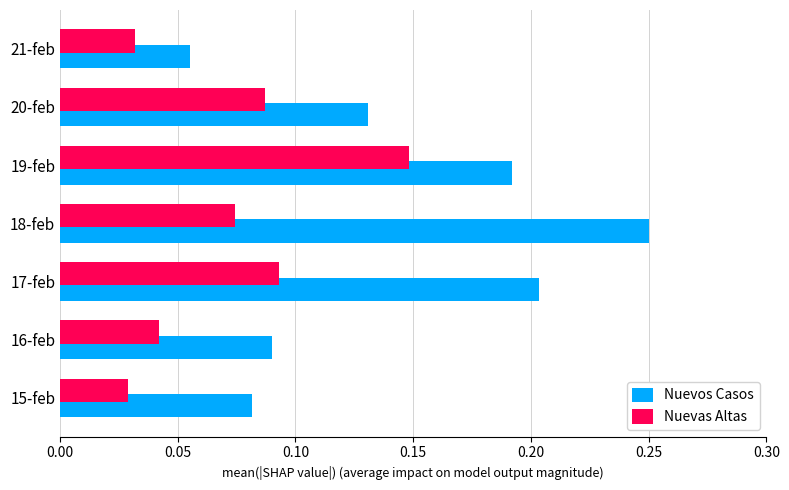

Which series has the widest spread of values?

Nuevos Casos